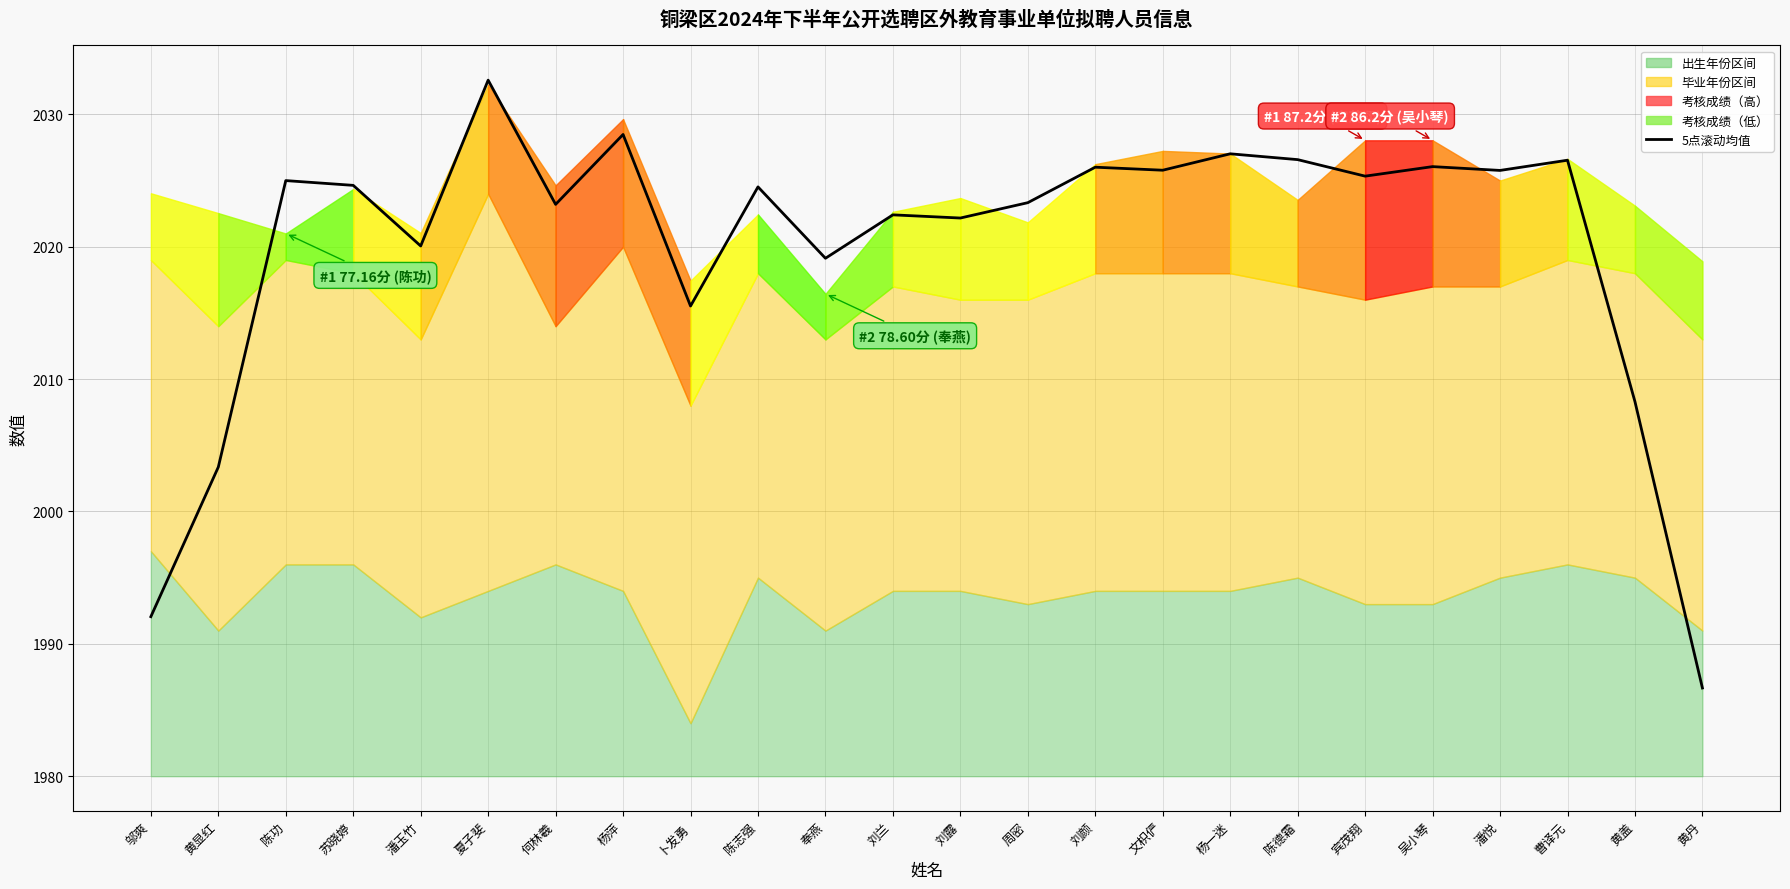

What is the approximate value at 刘颜?

2026.0